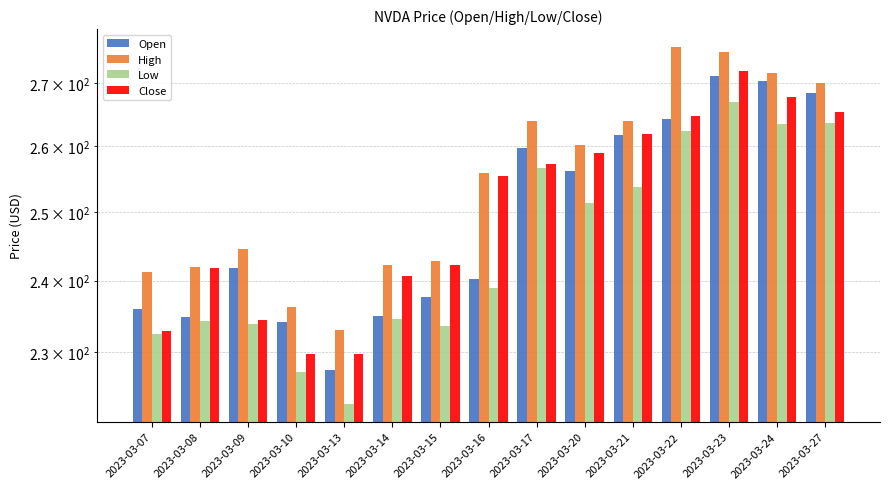

How many bars are there in total?

60